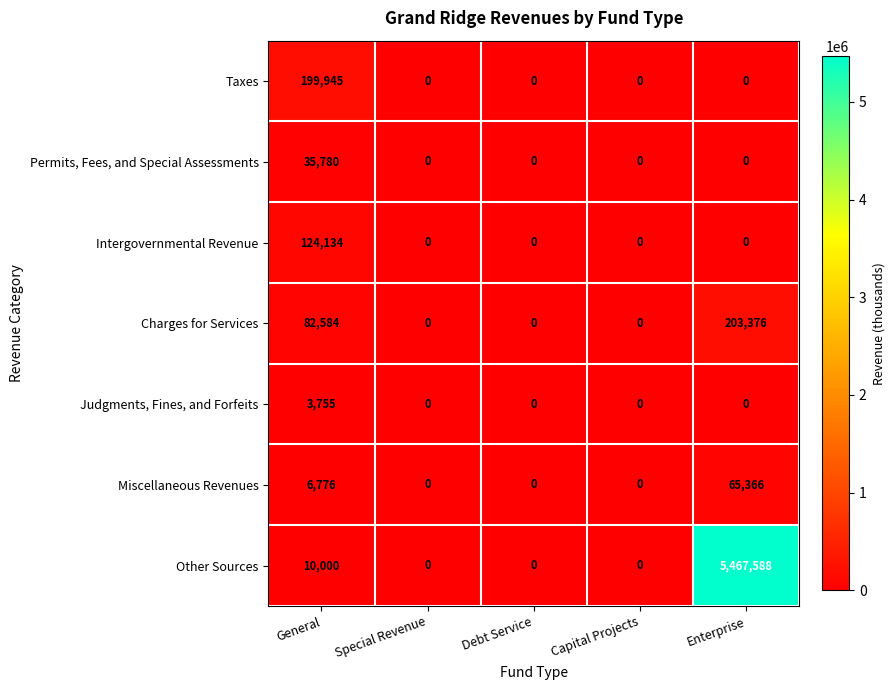

How many series are shown in this chart?

7